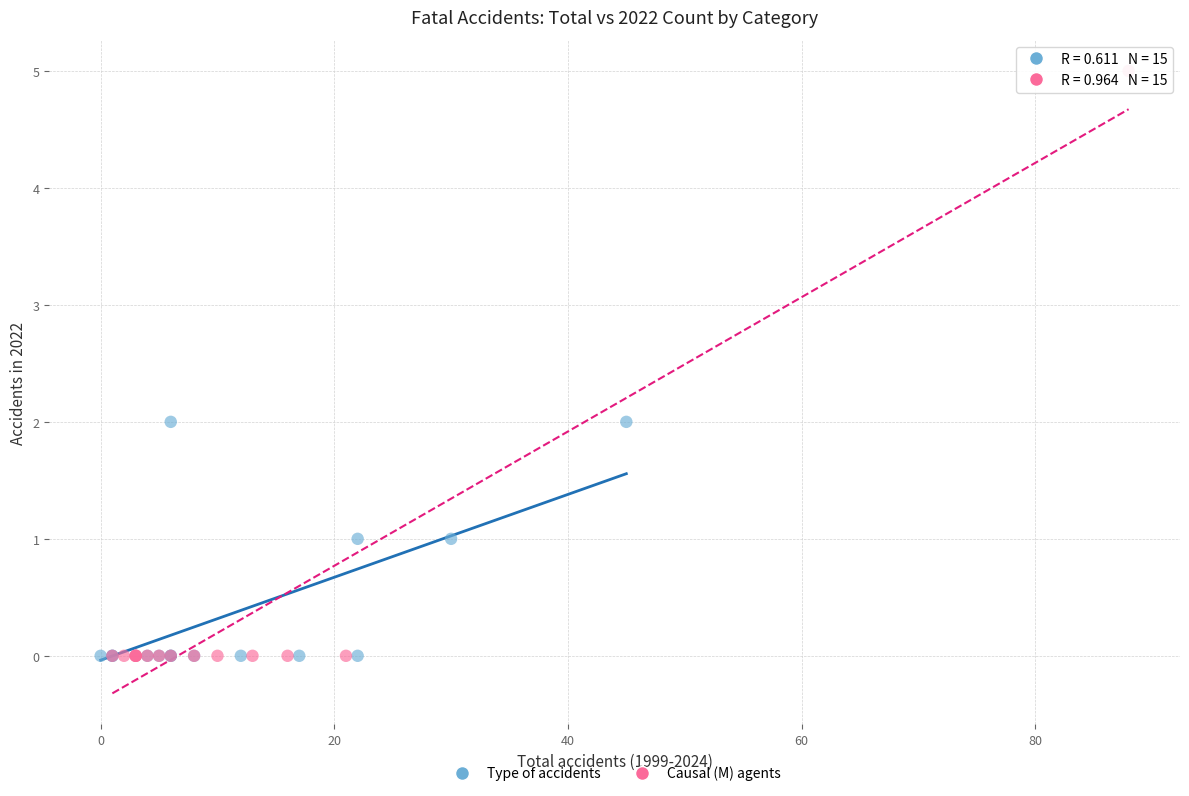

Which series has the widest spread of Y values?

Causal (M) agents